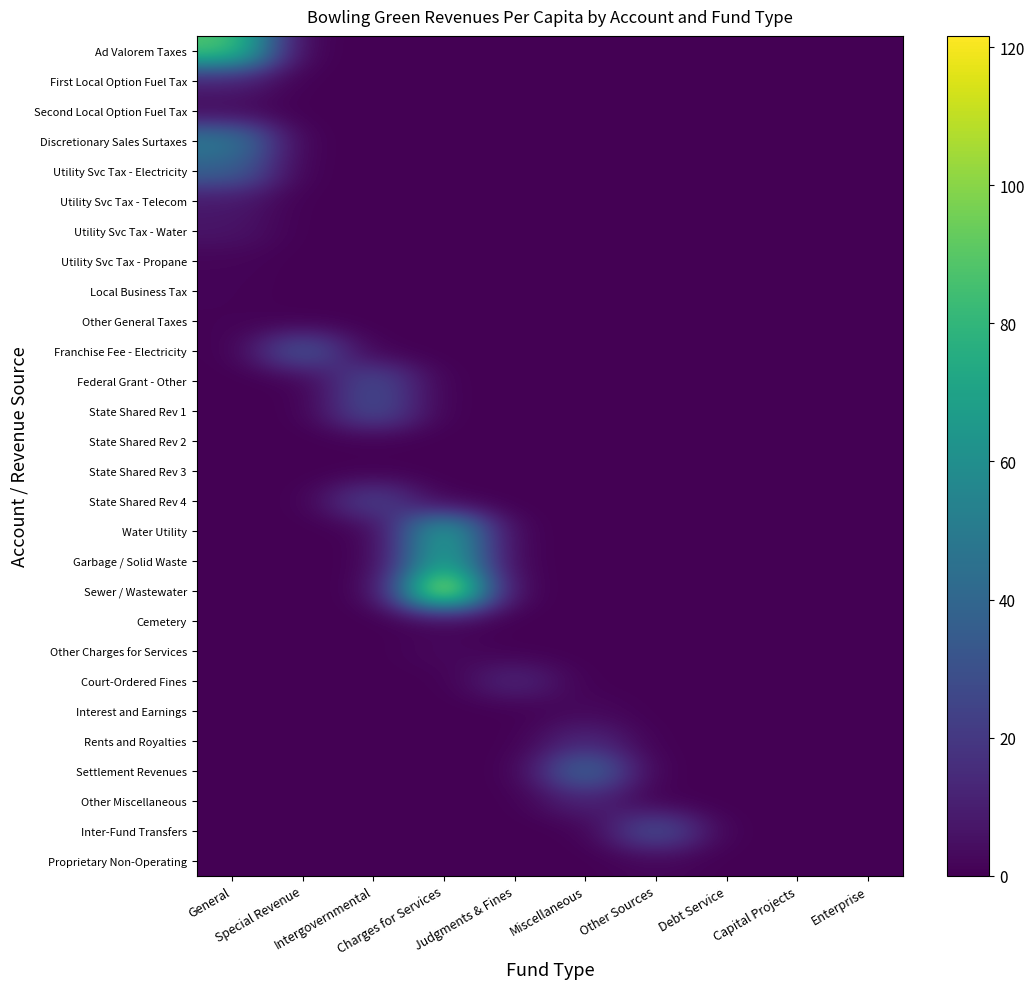

Which has a higher value, Intergovernmental or General?

General